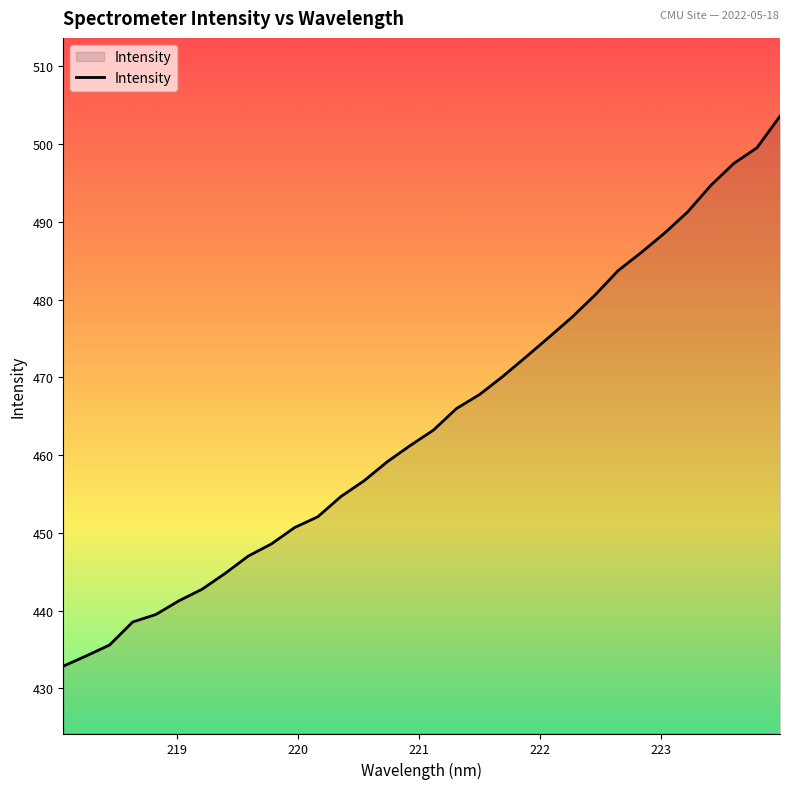

Reading left to right, transcribe all the data shown in this chart.

432.9	434.2	435.6	438.6	439.5	441.3	442.8	444.8	447.0	448.6	450.7	452.1	454.7	456.7	459.2	461.3	463.2	466.0	467.8	470.1	472.6	475.2	477.8	480.6	483.8	486.1	488.6	491.3	494.7	497.5	499.5	503.6